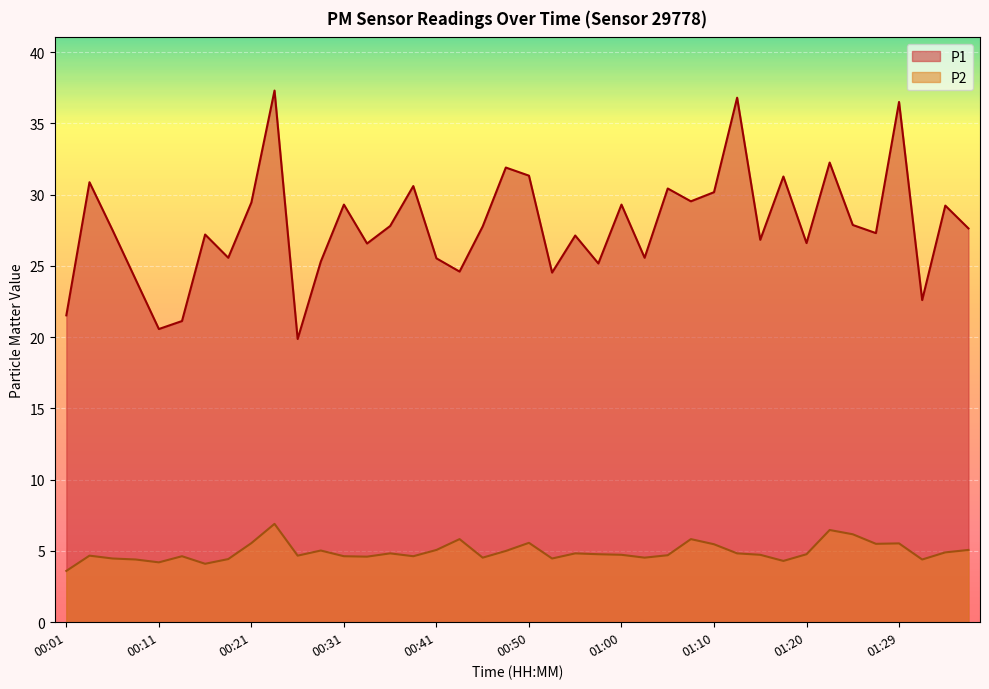

List the labels in order of P2 value, largest first.

00:23, 01:22, 01:25, 00:43, 01:07, 00:50, 00:21, 01:29, 01:27, 01:10, 00:41, 01:37, 00:28, 00:48, 01:34, 00:36, 00:55, 01:12, 00:58, 01:20, 01:00, 01:15, 01:05, 00:04, 00:26, 00:13, 00:31, 00:38, 00:33, 00:46, 01:03, 00:06, 00:53, 00:18, 00:08, 01:32, 01:17, 00:11, 00:16, 00:01